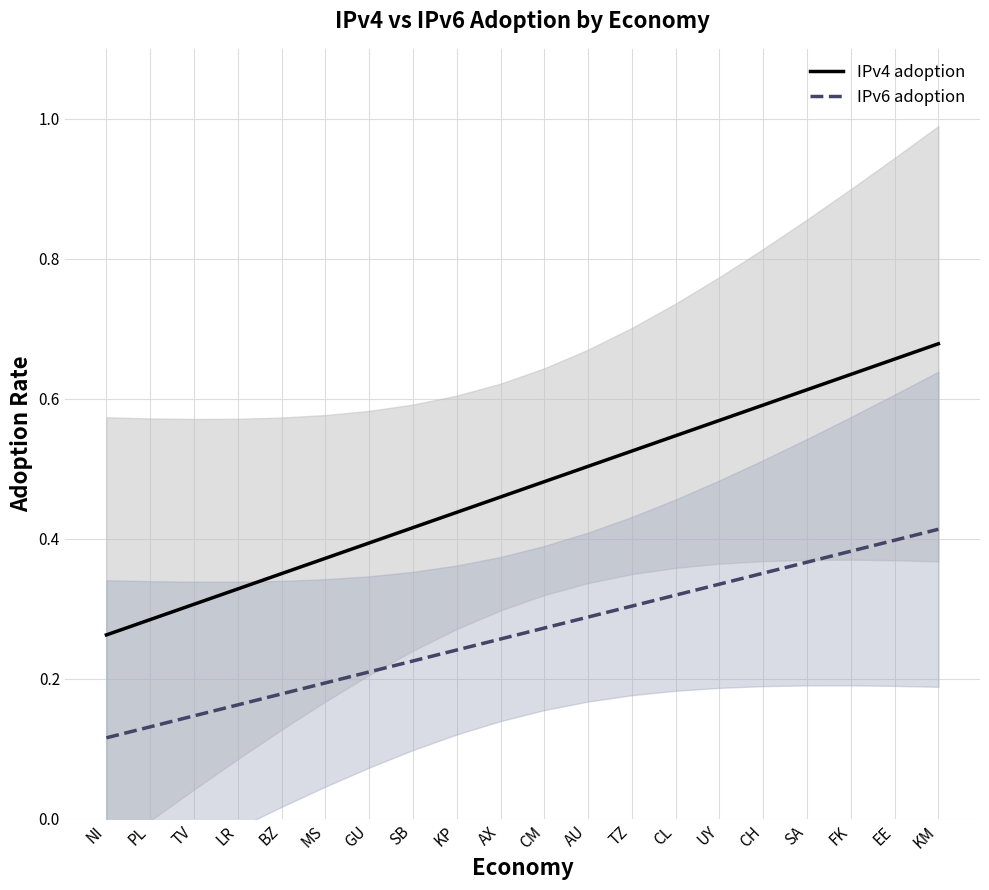

Does the chart display data point markers on the line(s)?

No